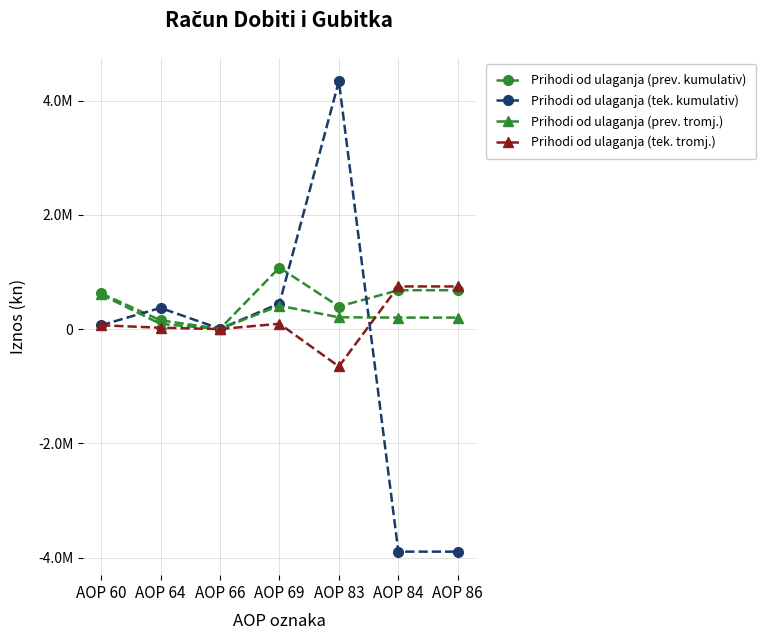

At how many categories does at least one series exceed 2784359?

1